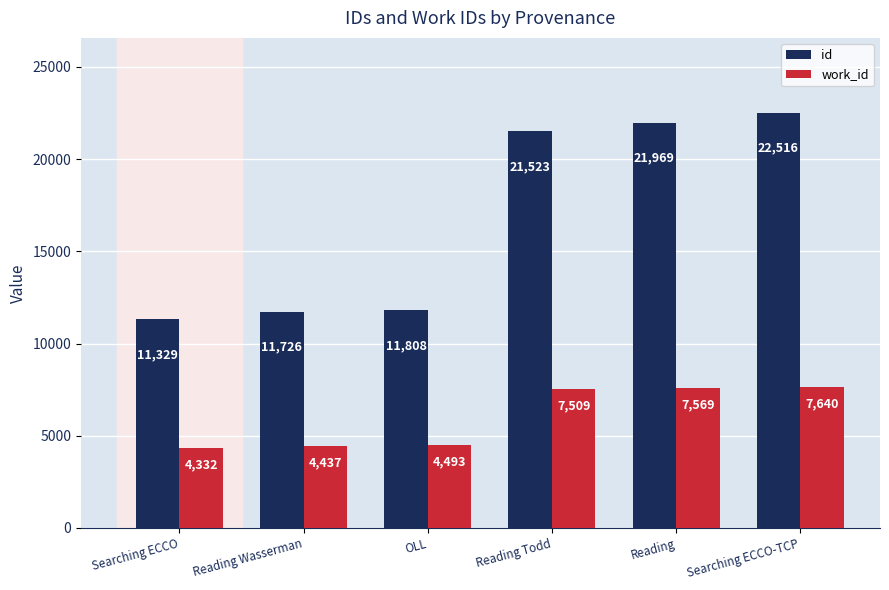

What is the average value of the id series?

16812